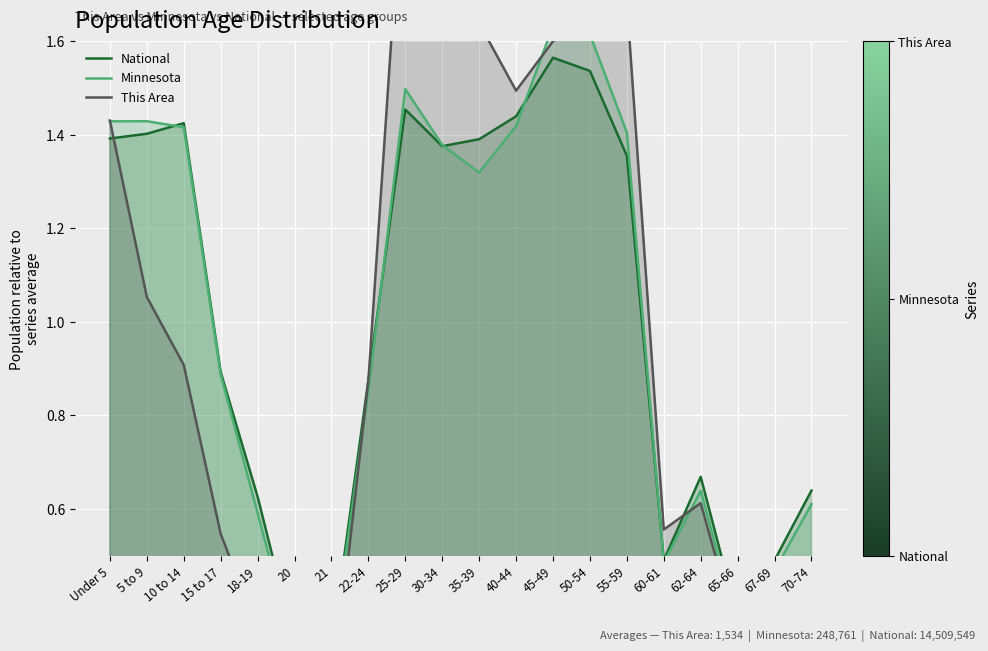

Which series changed the most between 45-49 and 55-59?

Minnesota